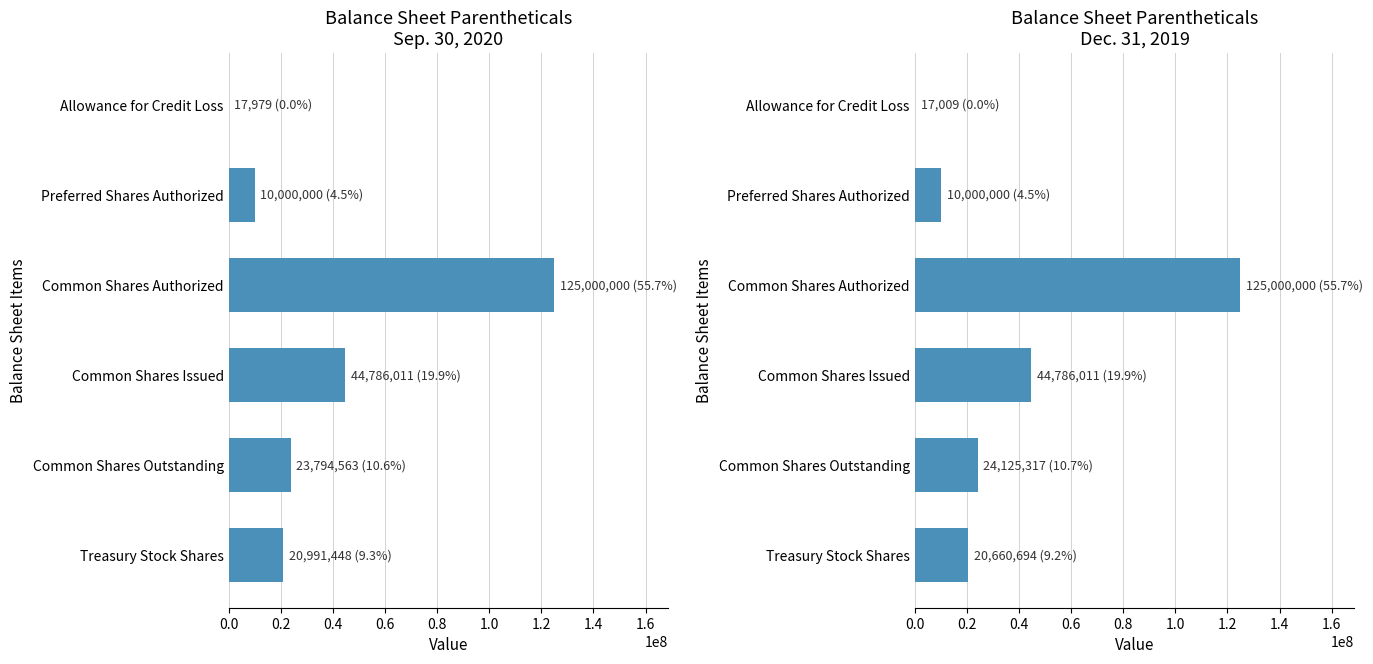

Reading left to right, what are all the values shown in this chart?

Sep. 30, 2020: 0.0=17979	0.2=10000000	0.4=125000000	0.6=44786011	0.8=23794563	1.0=20991448
Dec. 31, 2019: 0.0=17009	0.2=10000000	0.4=125000000	0.6=44786011	0.8=24125317	1.0=20660694